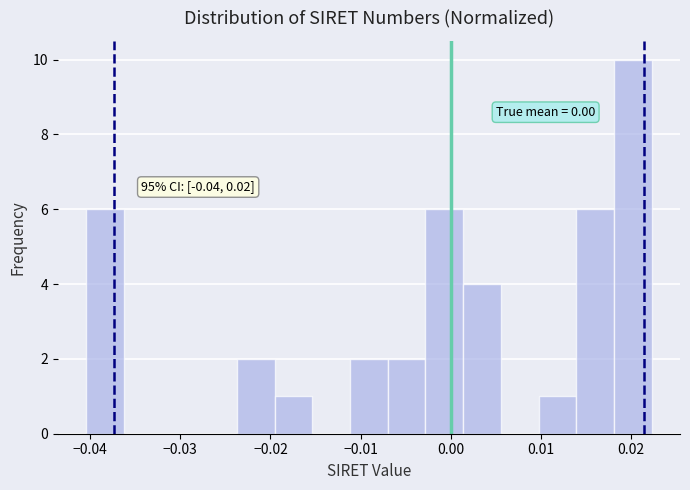

Over which range of the x-axis is the bar tallest?

0.018 to 0.022